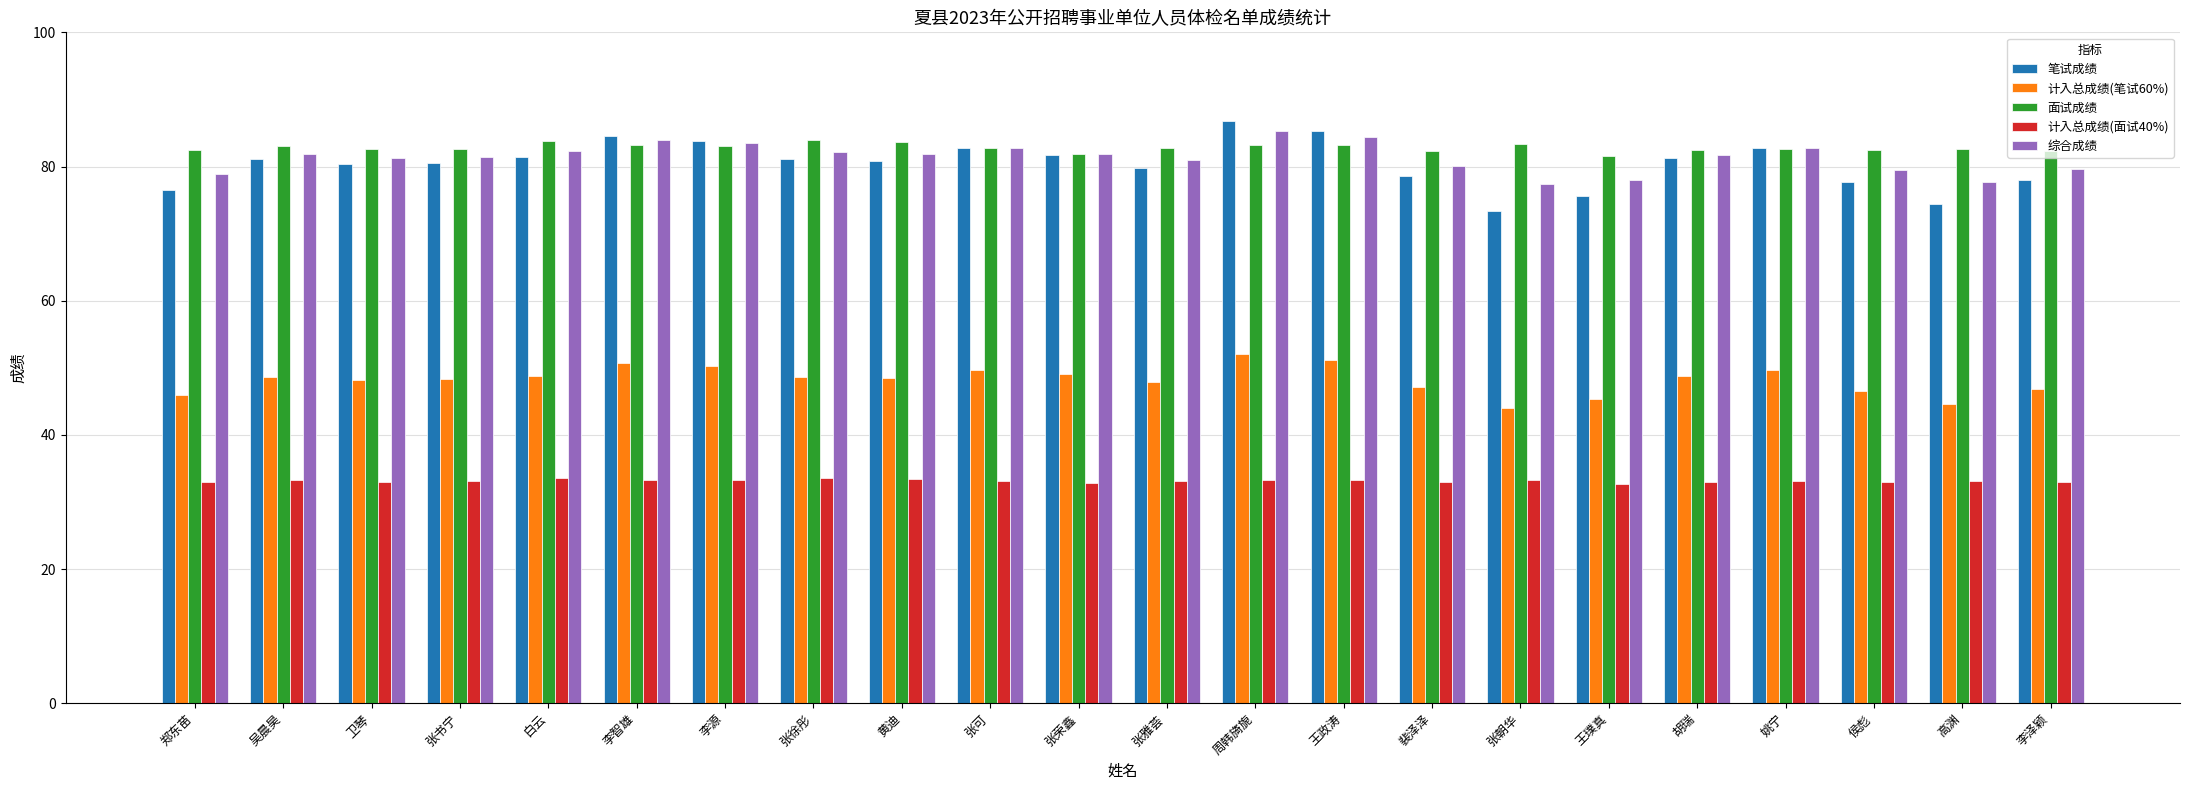

What is the smallest value displayed?

32.6